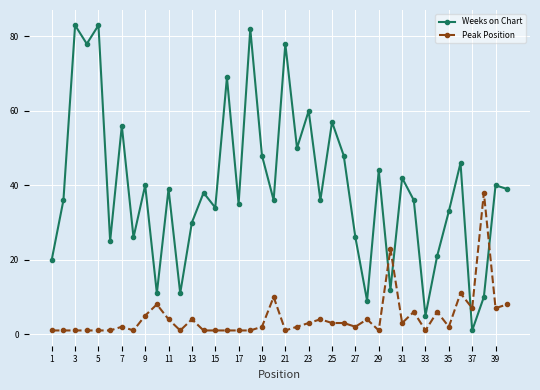

Reading left to right, extract all data points from this chart.

Weeks on Chart: 20	36	83	78	83	25	56	26	40	11	39	11	30	38	34	69	35	82	48	36	78	50	60	36	57	48	26	9	44	12	42	36	5	21	33	46	1	10	40	39
Peak Position: 1	1	1	1	1	1	2	1	5	8	4	1	4	1	1	1	1	1	2	10	1	2	3	4	3	3	2	4	1	23	3	6	1	6	2	11	7	38	7	8